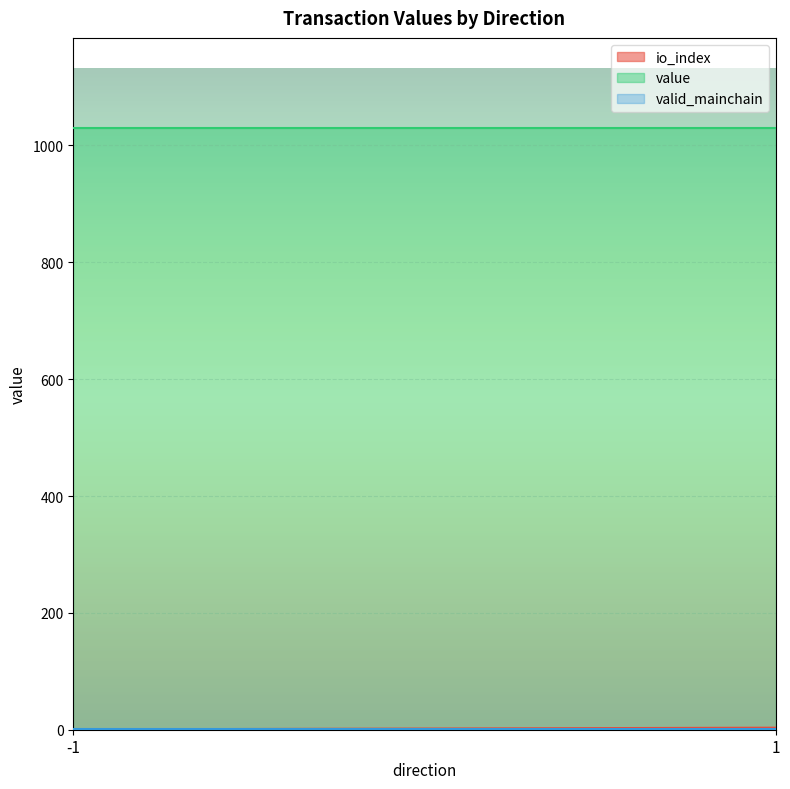

What is the average value of the valid_mainchain series?

1.0